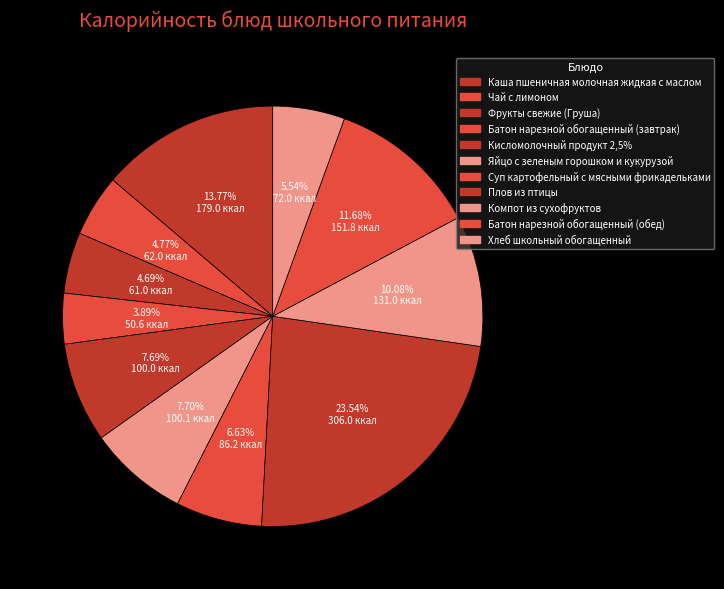

What is the total percentage of Чай с лимоном and Каша пшеничная молочная жидкая с маслом?

18.5%